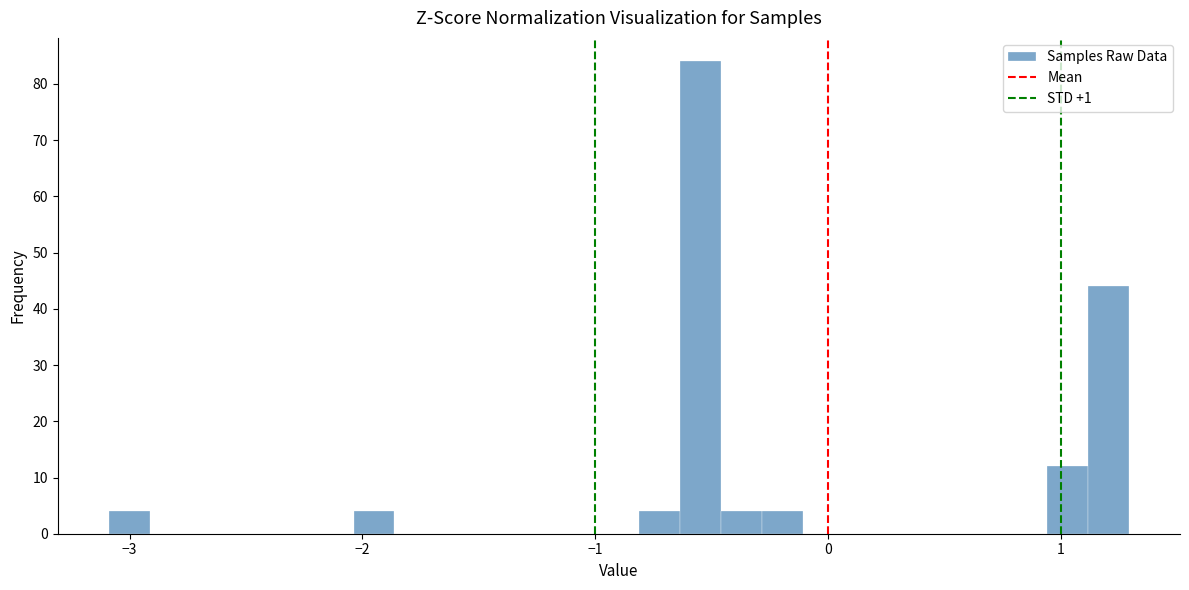

Read against the x-axis, roughly where is the centre of the tallest bar?

-0.5